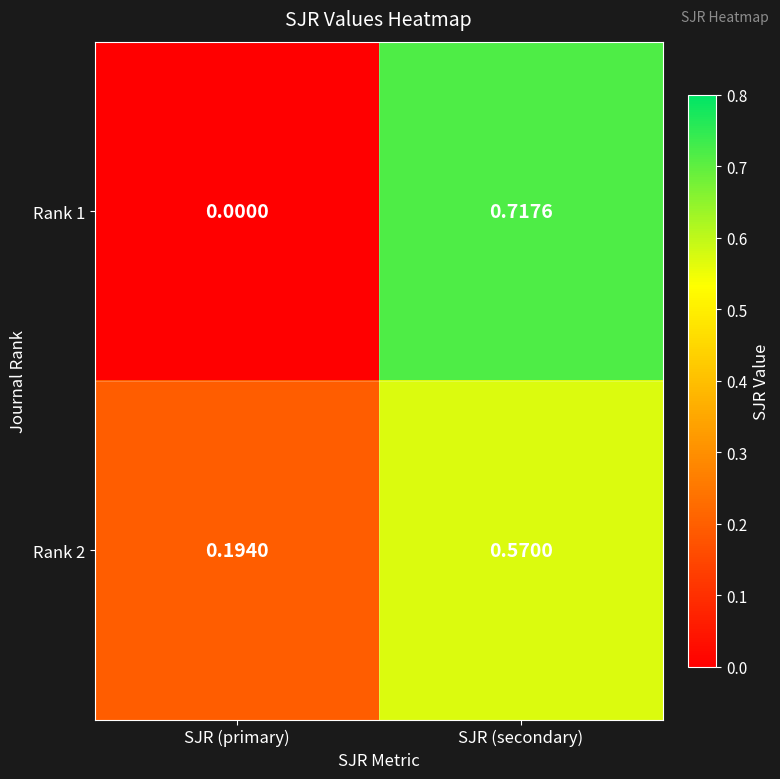

At which category is the sum across all series the highest?

SJR (secondary)